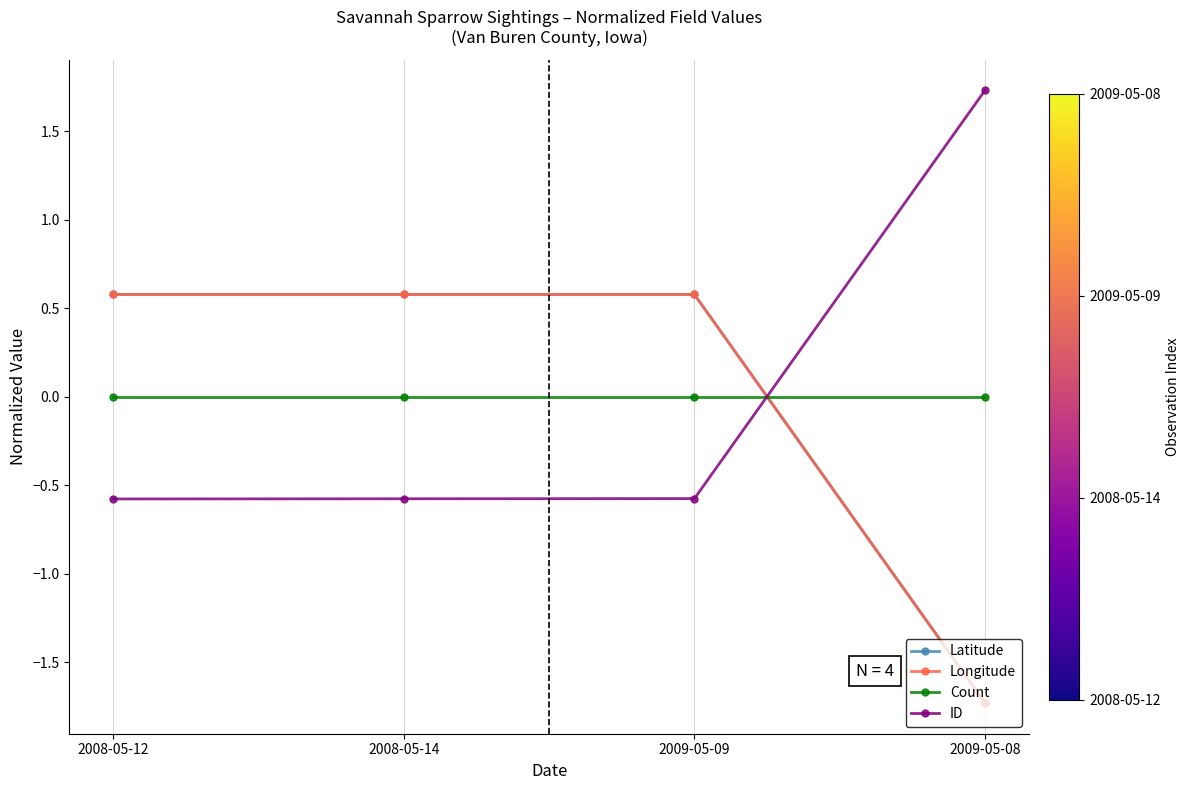

True or false: ID has more than 0 interior local peaks.

False